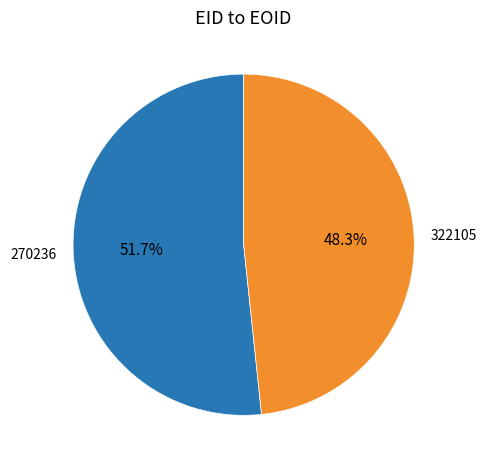

Count the number of slices in the pie.

2